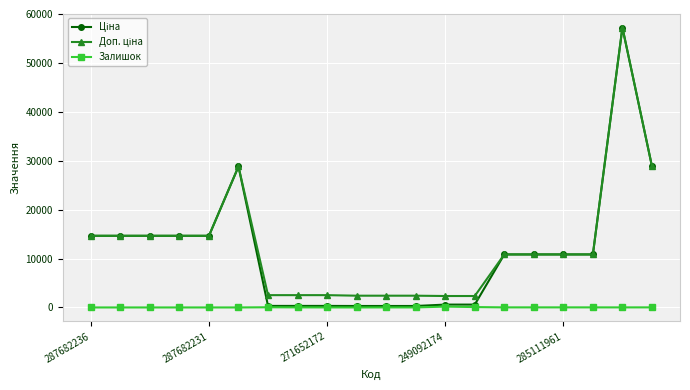

How many interior local valleys does the Залишок series have?

3